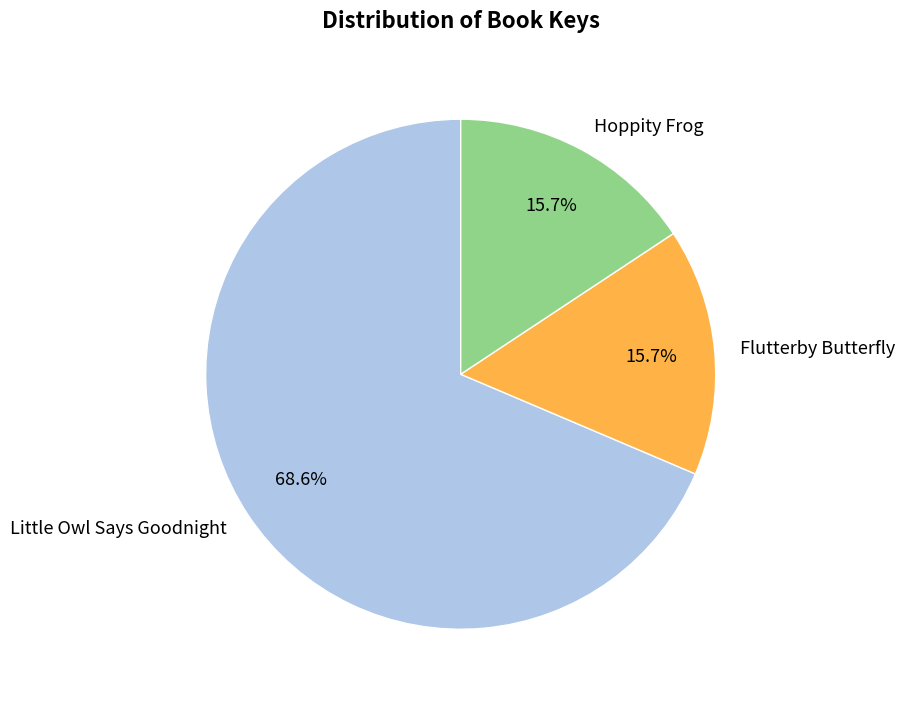

True or false: Little Owl Says Goodnight accounts for 69% of the total.

True